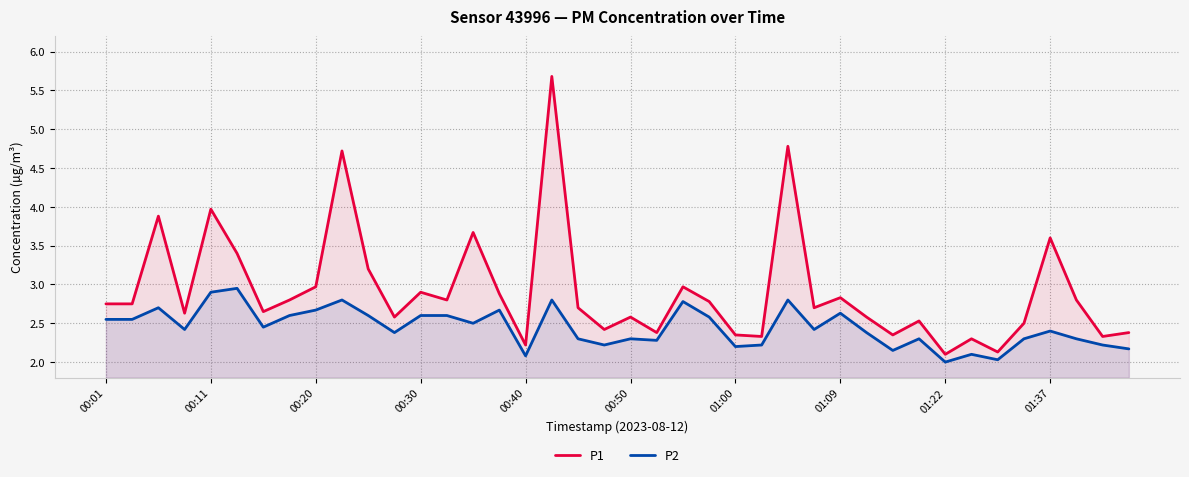

The P1 series shows 1.0 at 01:09. True or false?

False